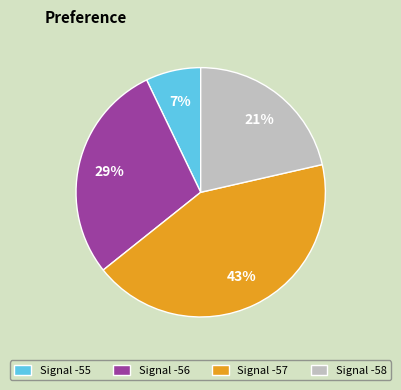

Is there a majority slice in this chart?

No